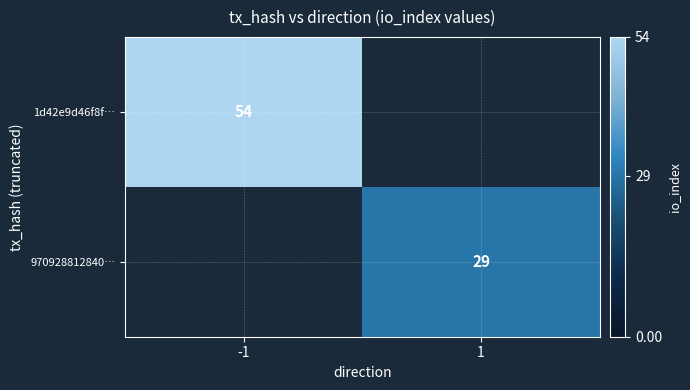

Is the value of 970928812840… at 1 greater than the value of 1d42e9d46f8f… at -1?

No